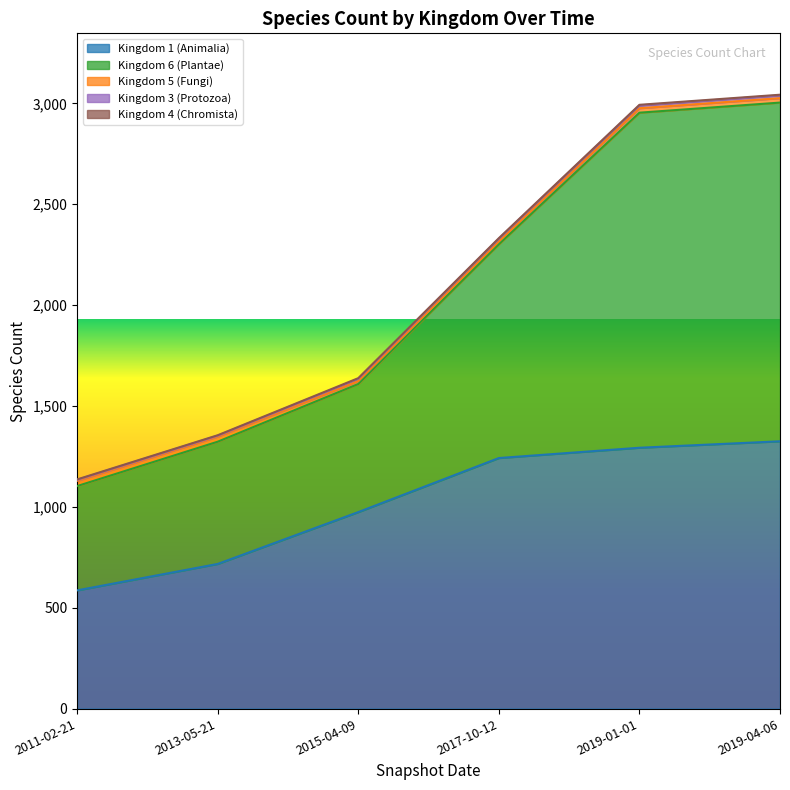

What is the label of the 5th point from the right?

2013-05-21